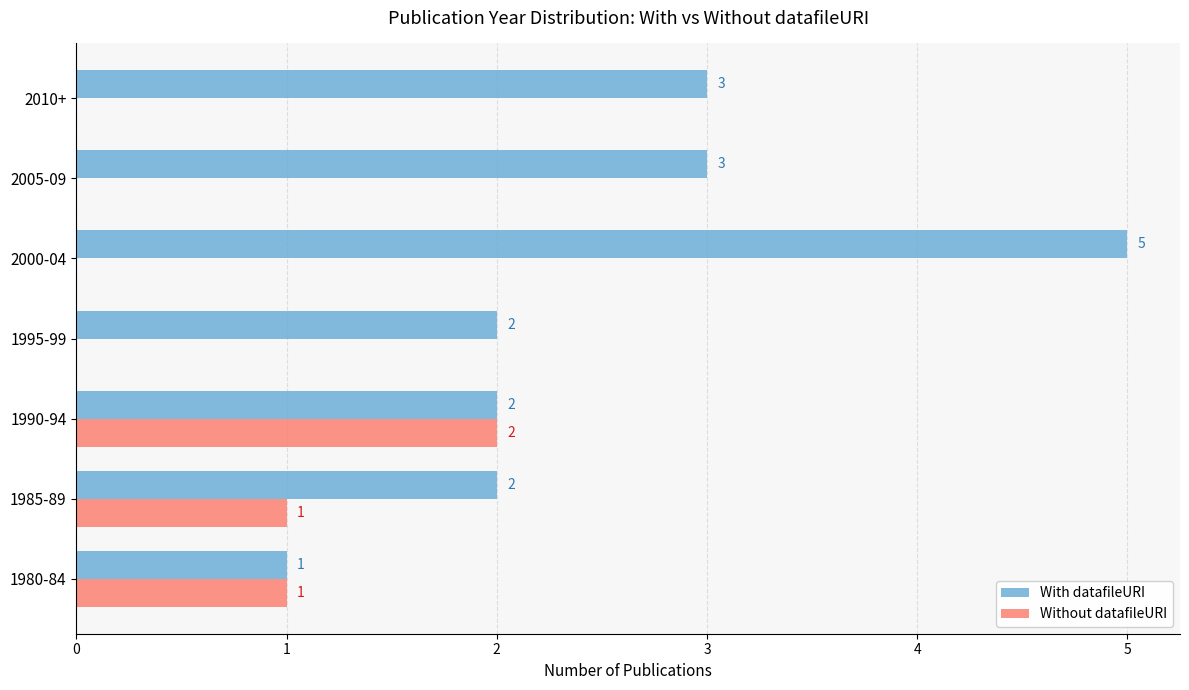

What is the highest value of the With datafileURI series?

5